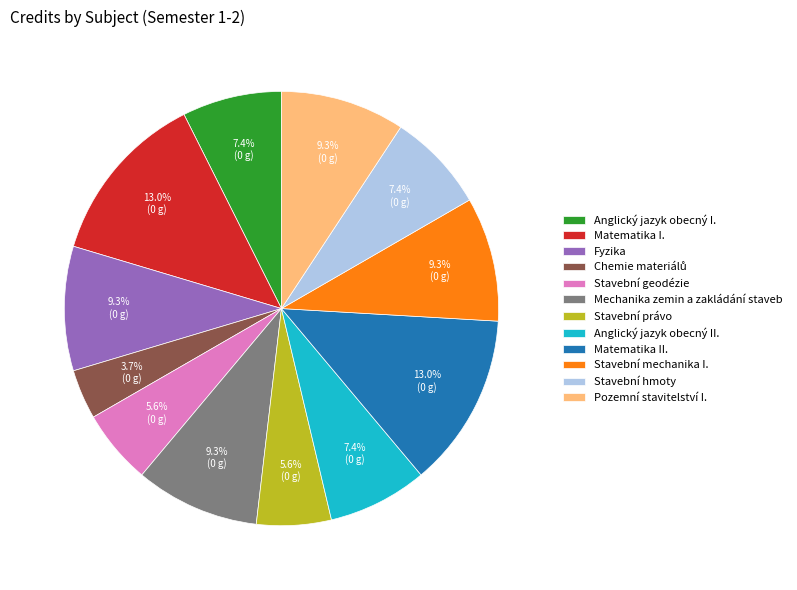

Is the sum of Matematika I. and Fyzika greater than half?

No